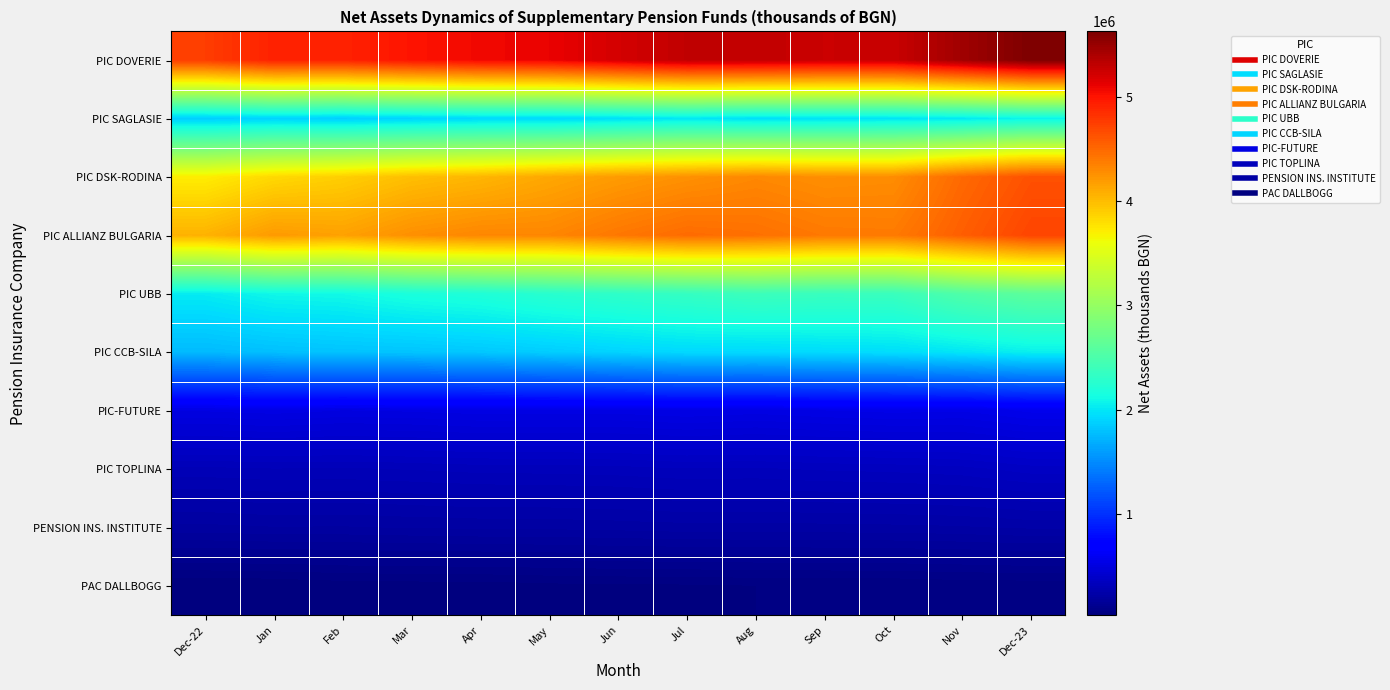

Which label corresponds to the largest value in the chart?

Dec-23